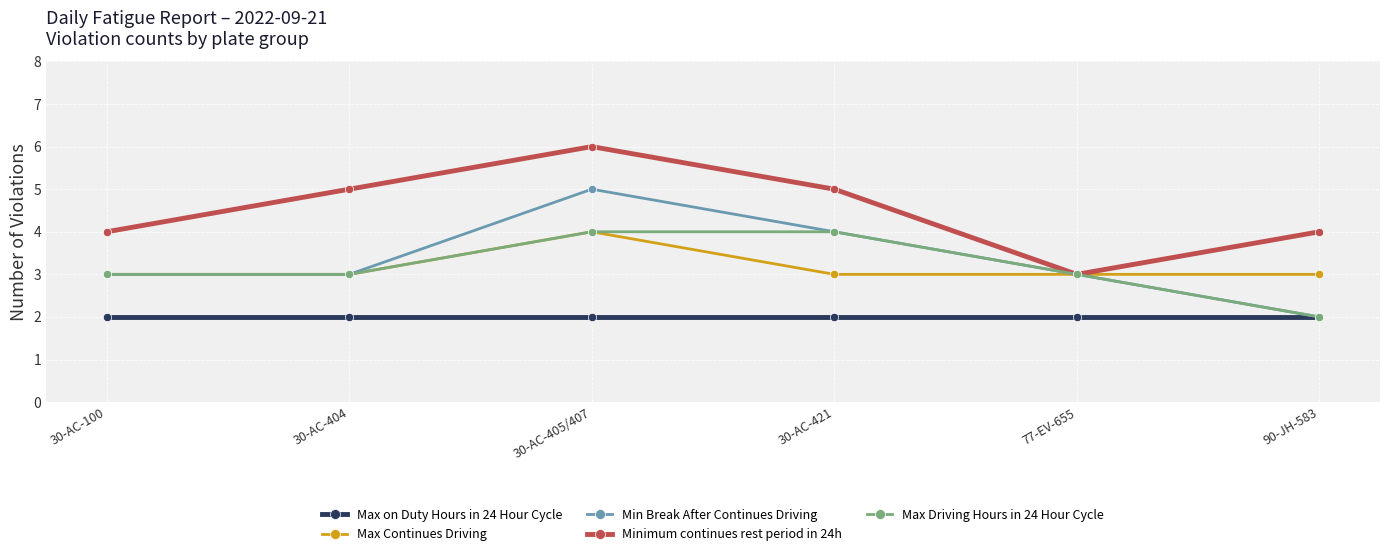

Reading left to right, what are all the values shown in this chart?

Max on Duty Hours in 24 Hour Cycle: 2	2	2	2	2	2
Max Continues Driving: 3	3	4	3	3	3
Min Break After Continues Driving: 3	3	5	4	3	2
Minimum continues rest period in 24h: 4	5	6	5	3	4
Max Driving Hours in 24 Hour Cycle: 3	3	4	4	3	2